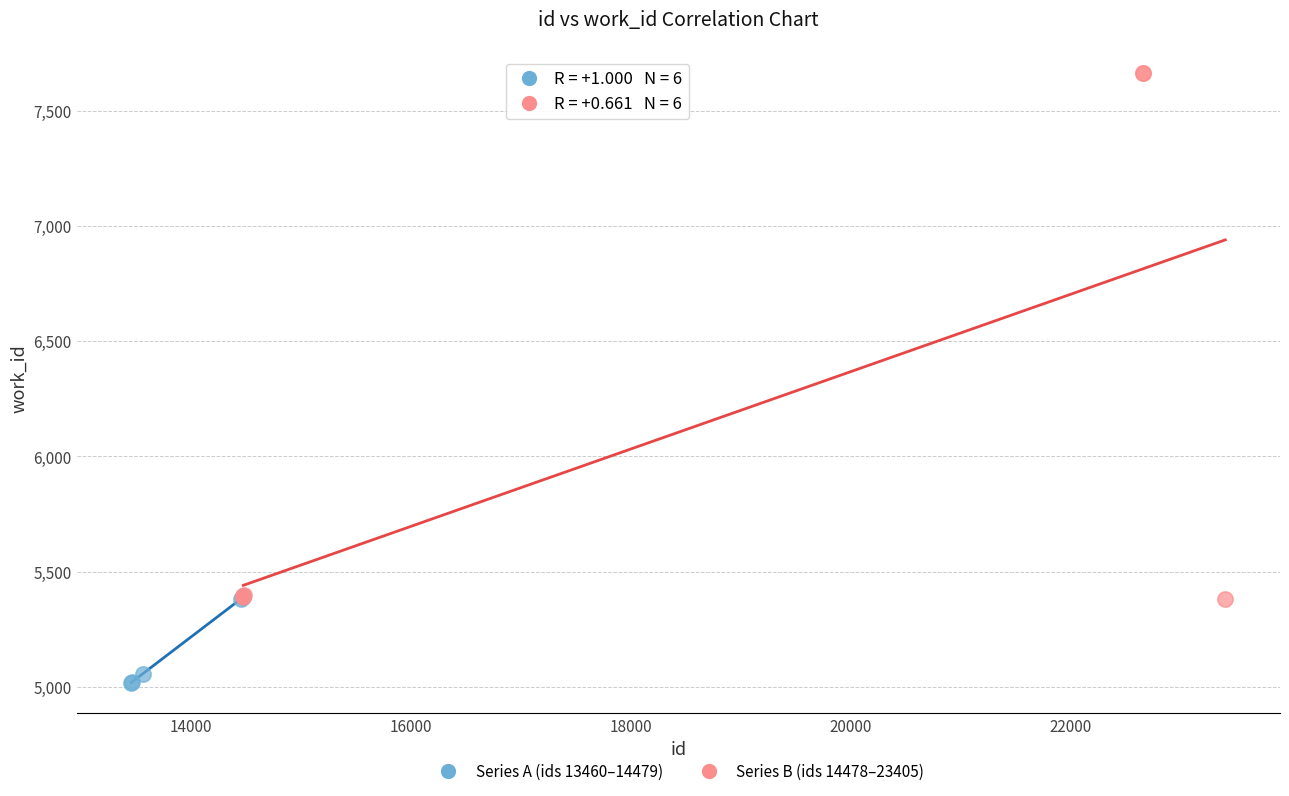

What are all the series names shown in the legend?

Series A (ids 13460–14479), Series B (ids 14478–23405)